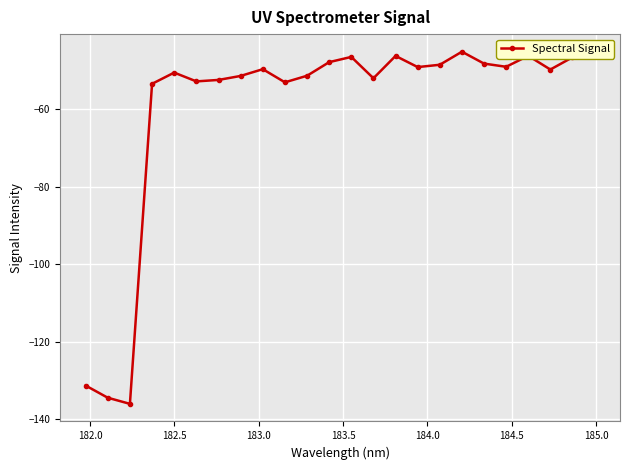

What is the greatest value displayed?

-45.2